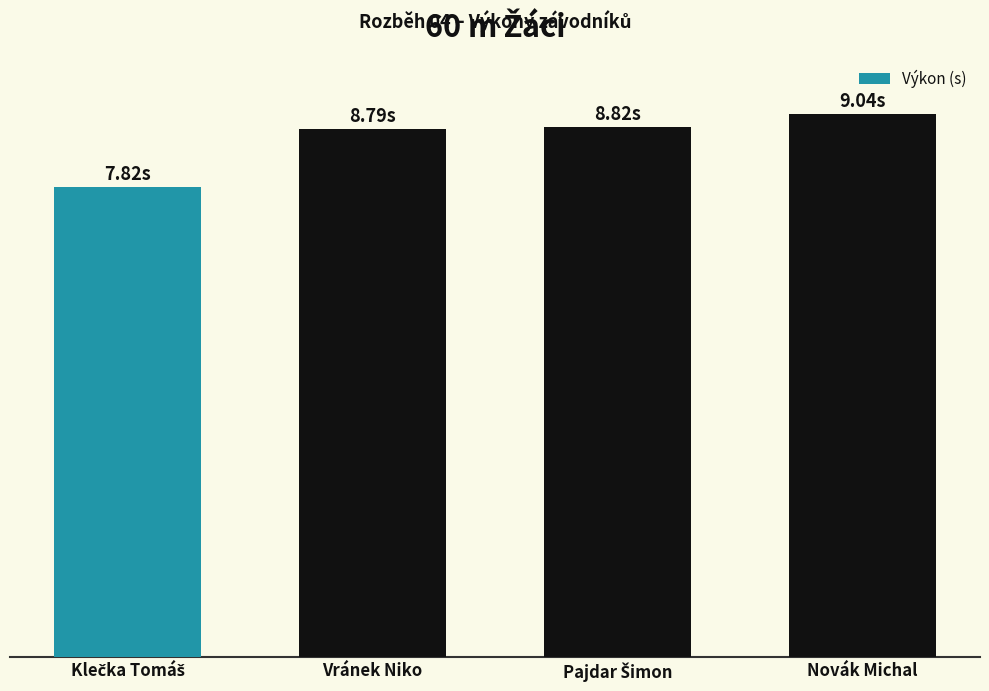

Does the chart contain any negative values?

No